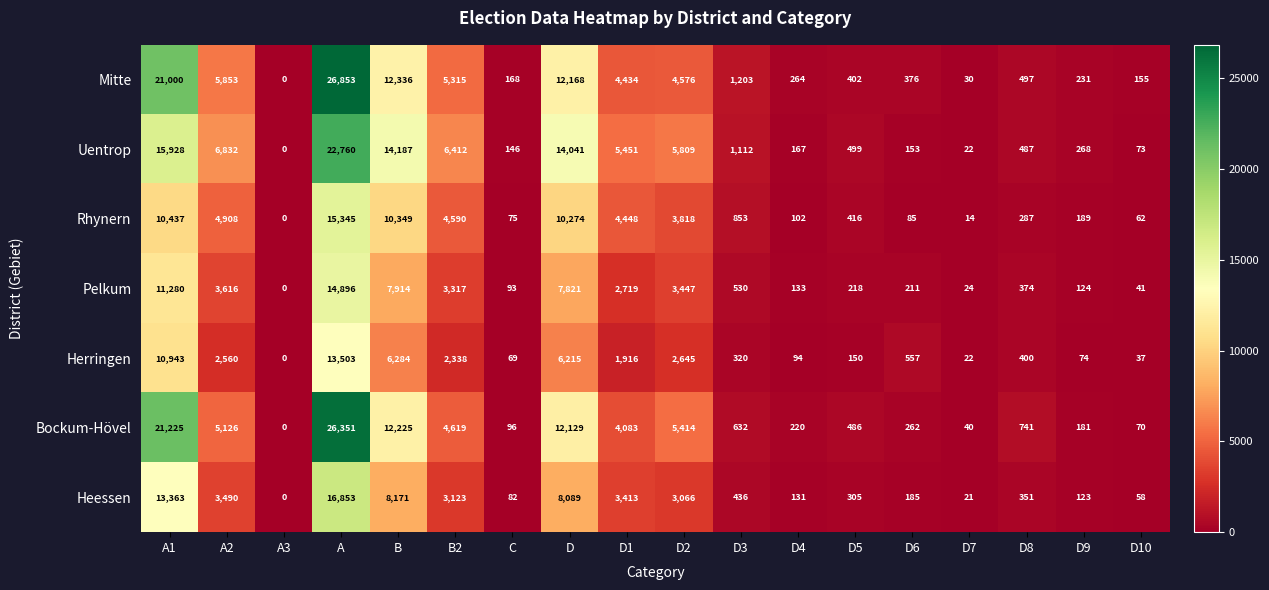

What is the difference between the highest and lowest values at D6?

472